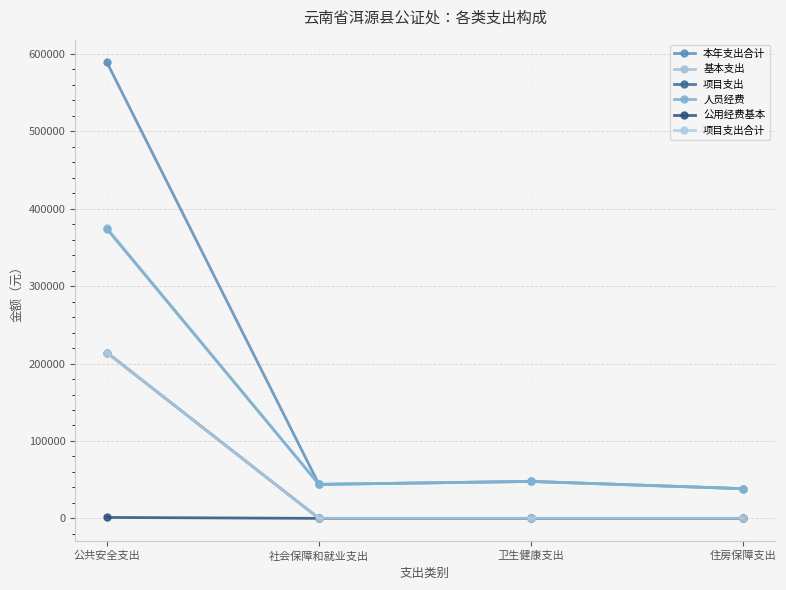

How many values in the 项目支出 series exceed 0?

1